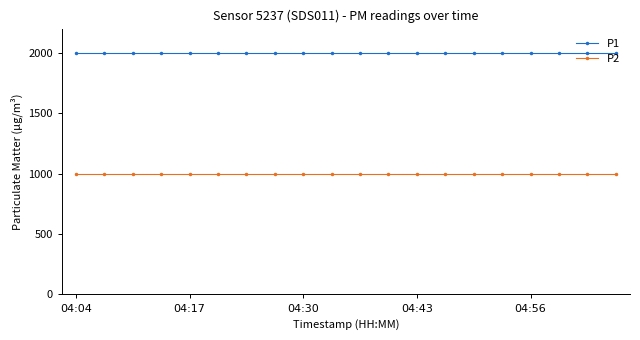

Rank the series by their average value, from lowest to highest.

P2, P1